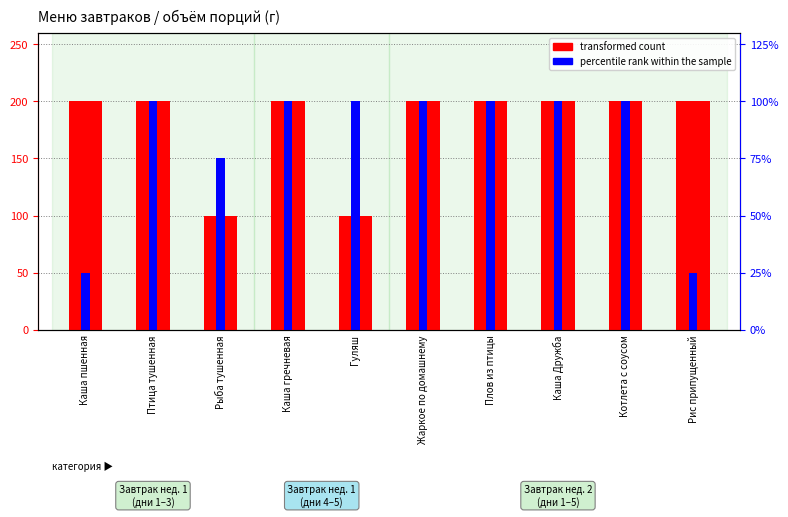

How many data points does each series have?

10